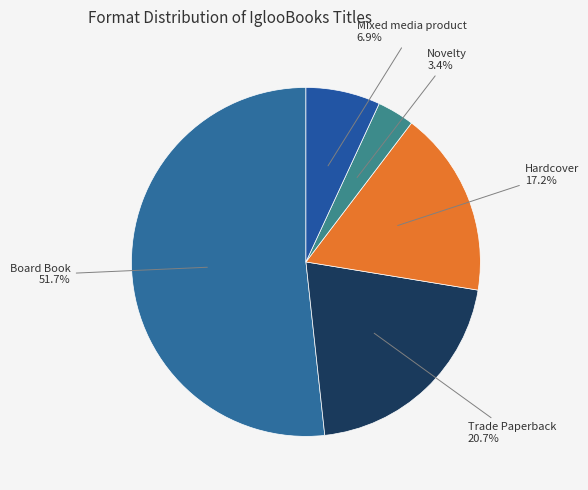

What portion of the pie excludes Novelty?

96.6%